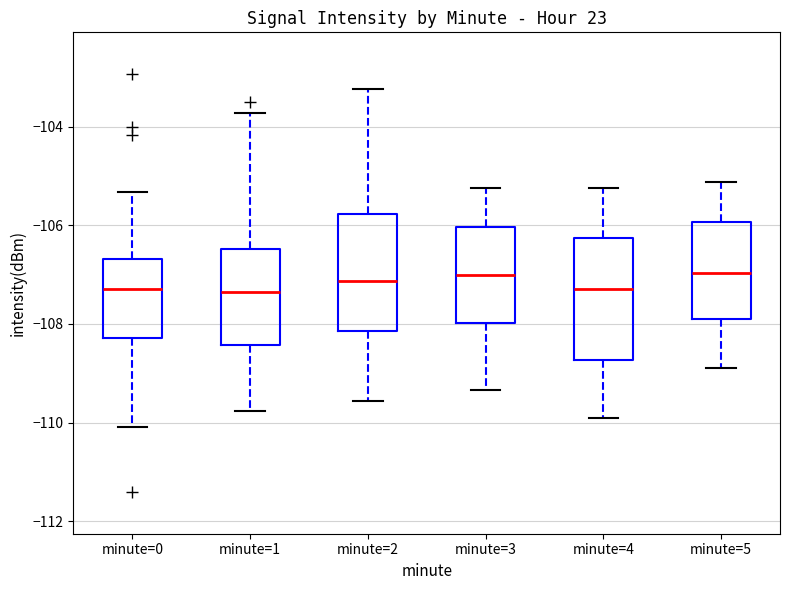

Reading left to right, read every box against the y-axis: the position of its median line, the range the box covers, and the ends of its whiskers. The values are not printed on the chart, so give them approximately, as read against the axis.

minute=0: median -107.2, box -108.2 to -106.6, whiskers -110.0 to -105.4
minute=1: median -107.4, box -108.4 to -106.4, whiskers -109.8 to -103.8
minute=2: median -107.2, box -108.2 to -105.8, whiskers -109.6 to -103.2
minute=3: median -107.0, box -108.0 to -106.0, whiskers -109.4 to -105.2
minute=4: median -107.2, box -108.8 to -106.2, whiskers -110.0 to -105.2
minute=5: median -107.0, box -107.8 to -106.0, whiskers -109.0 to -105.2